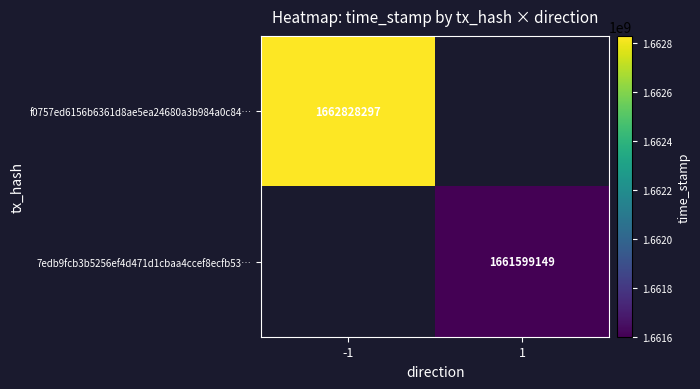

The value of f0757ed6156b6361d8ae5ea24680a3b984a0c84… at -1 is 547100034. True or false?

False